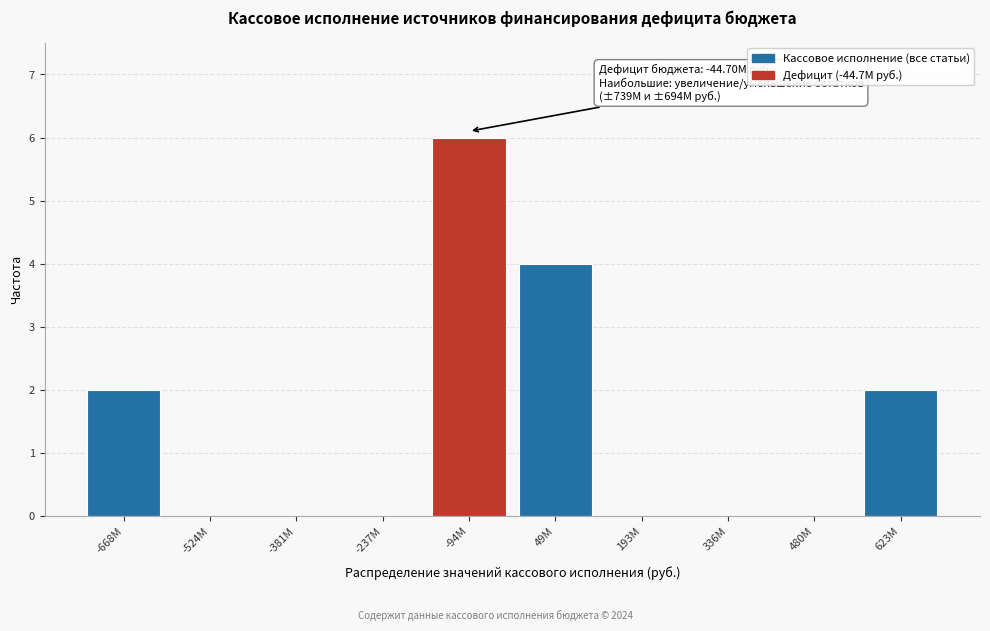

Reading left to right, what are all the values shown in this chart?

-668M=2	-524M=0	-381M=0	-237M=0	-94M=6	49M=4	193M=0	336M=0	480M=0	623M=2